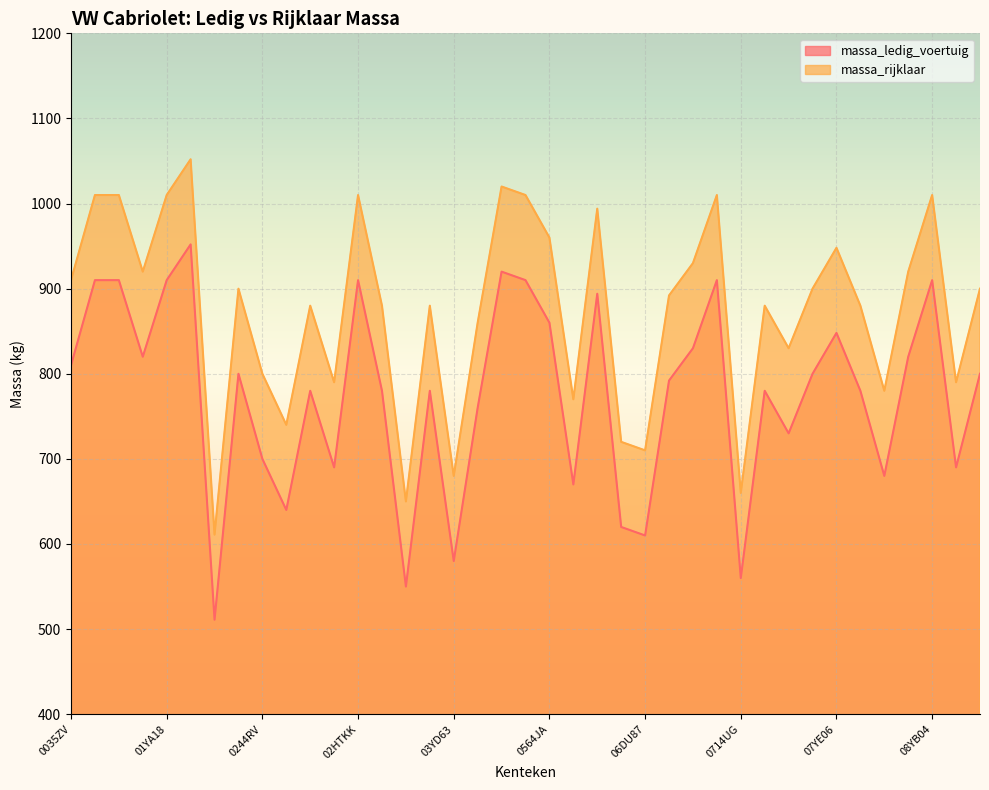

What is the approximate value of massa_rijklaar at 0877VX?

790